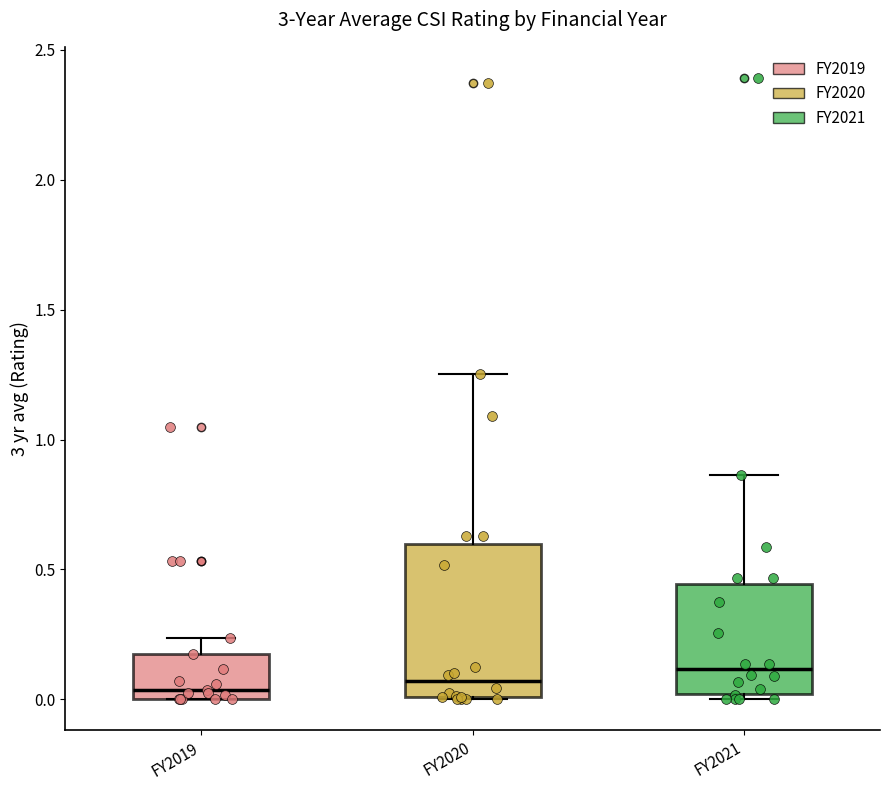

Reading left to right, transcribe this box plot: for each box, give where its median line is, the range the box spans, and where its two whiskers end, as read against the y-axis. The values are not printed on the chart, so give them approximately, as read against the axis.

FY2019: median 0.05, box 0.00 to 0.15, whiskers 0.00 to 0.25
FY2020: median 0.05, box 0.00 to 0.60, whiskers 0.00 to 1.25
FY2021: median 0.10, box 0.00 to 0.45, whiskers 0.00 (just below the box's lower edge) to 0.85